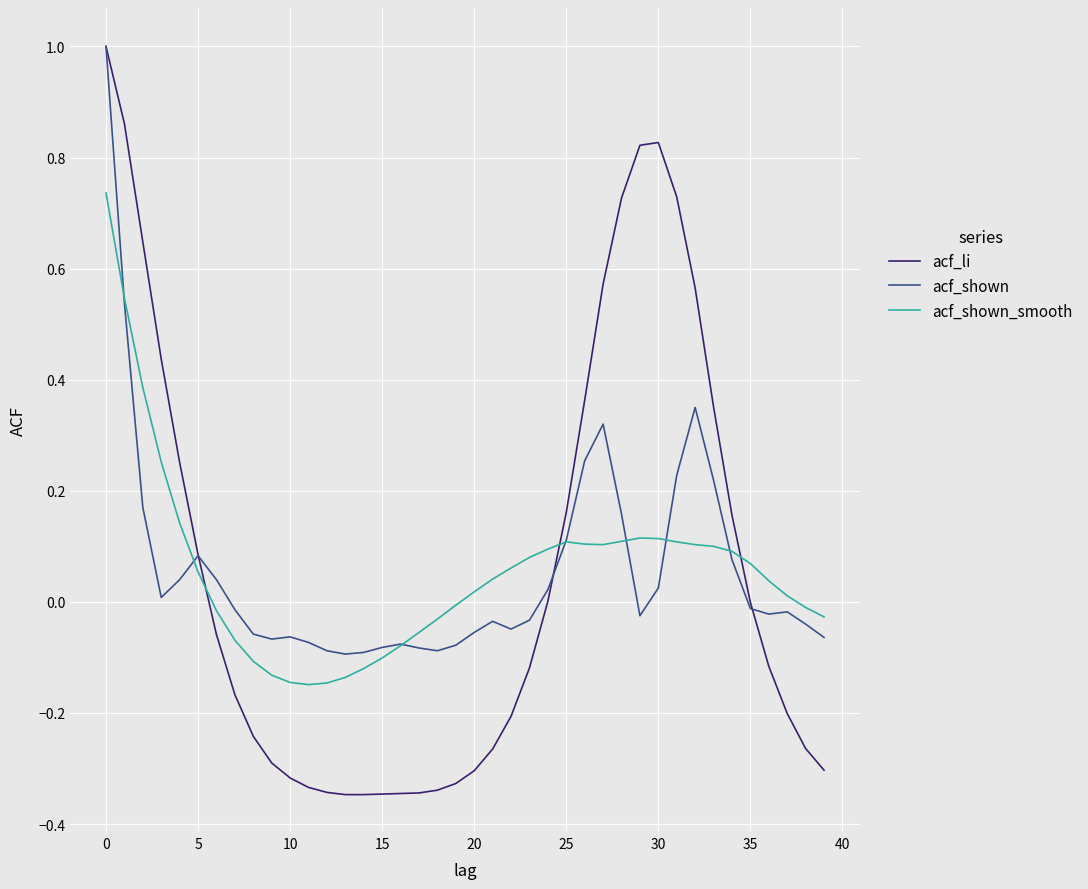

Which series ends up on top after the final intersection of acf_li and acf_shown_smooth?

acf_shown_smooth